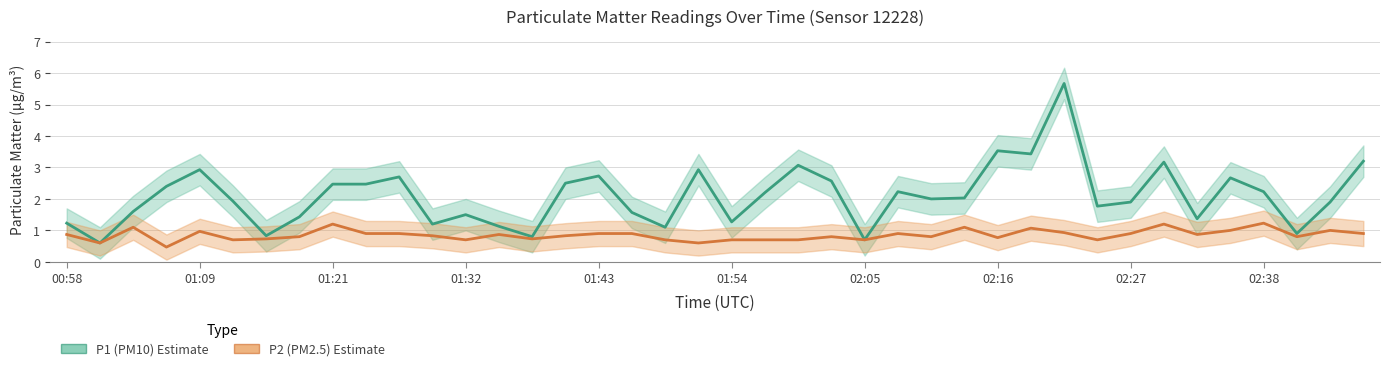

Which series changed the most between 13 and 22?

P1 (PM10)